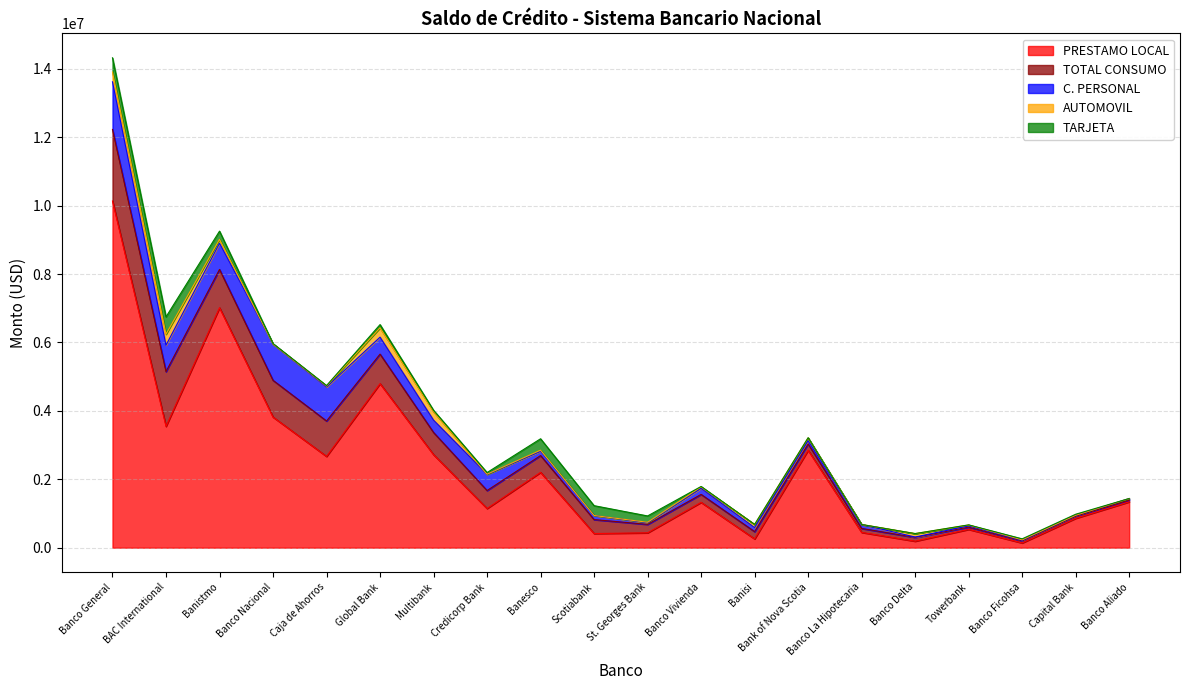

What are all the series names shown in the legend?

PRESTAMO LOCAL, TOTAL CONSUMO, C. PERSONAL, AUTOMOVIL, TARJETA